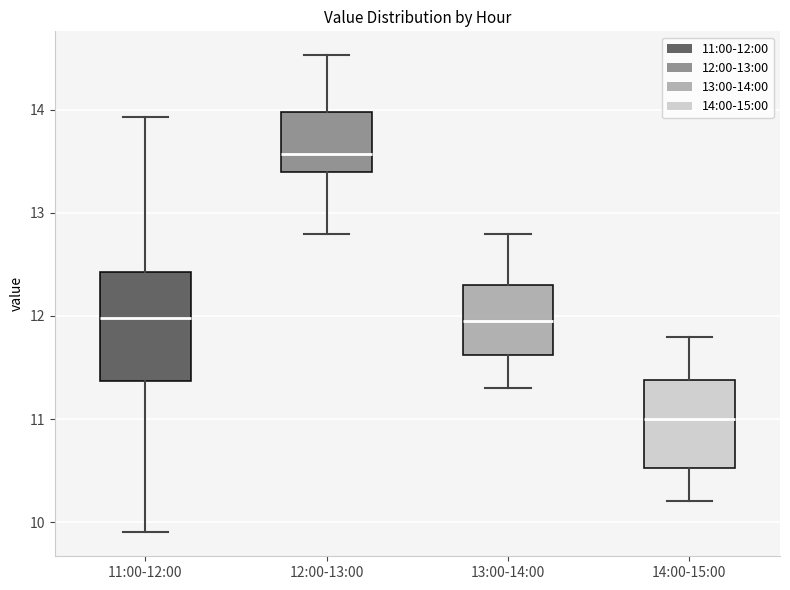

Where does the median line of the box for 11:00-12:00 sit on the y-axis? The values are not printed on the chart, so give them approximately, as read against the axis.

12.0